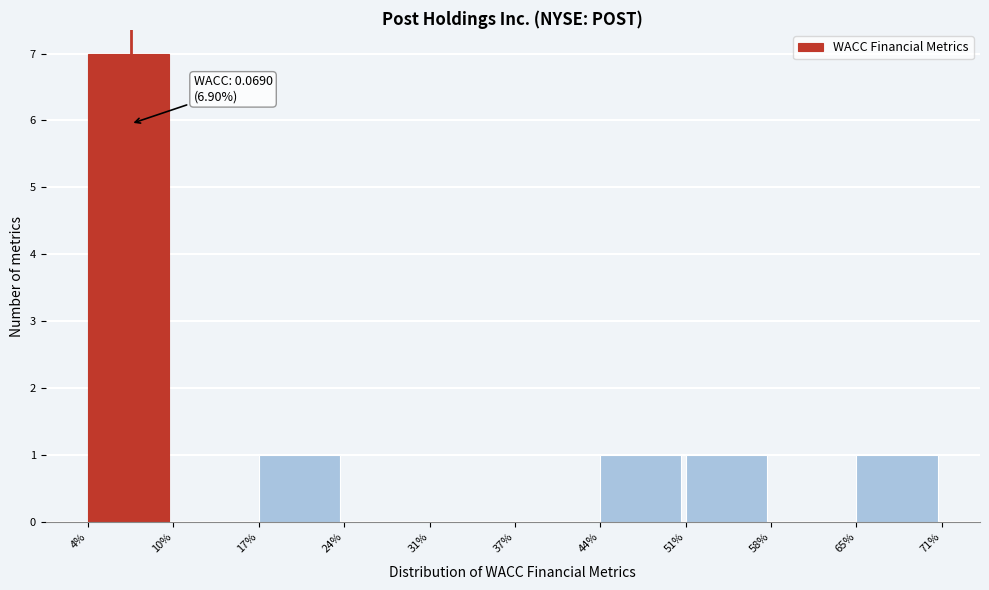

Reading left to right, transcribe all the data shown in this chart.

4%=7	10%=0	17%=1	24%=0	31%=0	37%=0	44%=1	51%=1	58%=0	65%=1